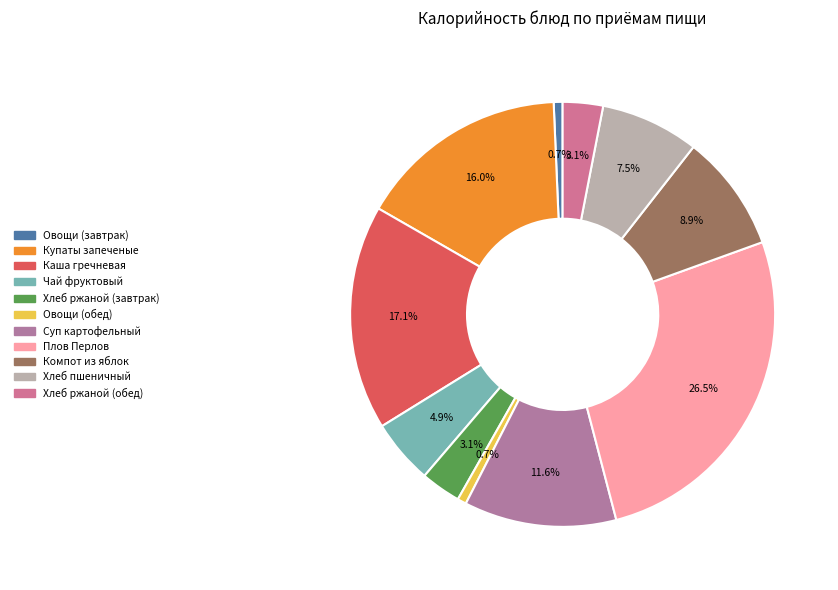

How many segments does this pie chart have?

11